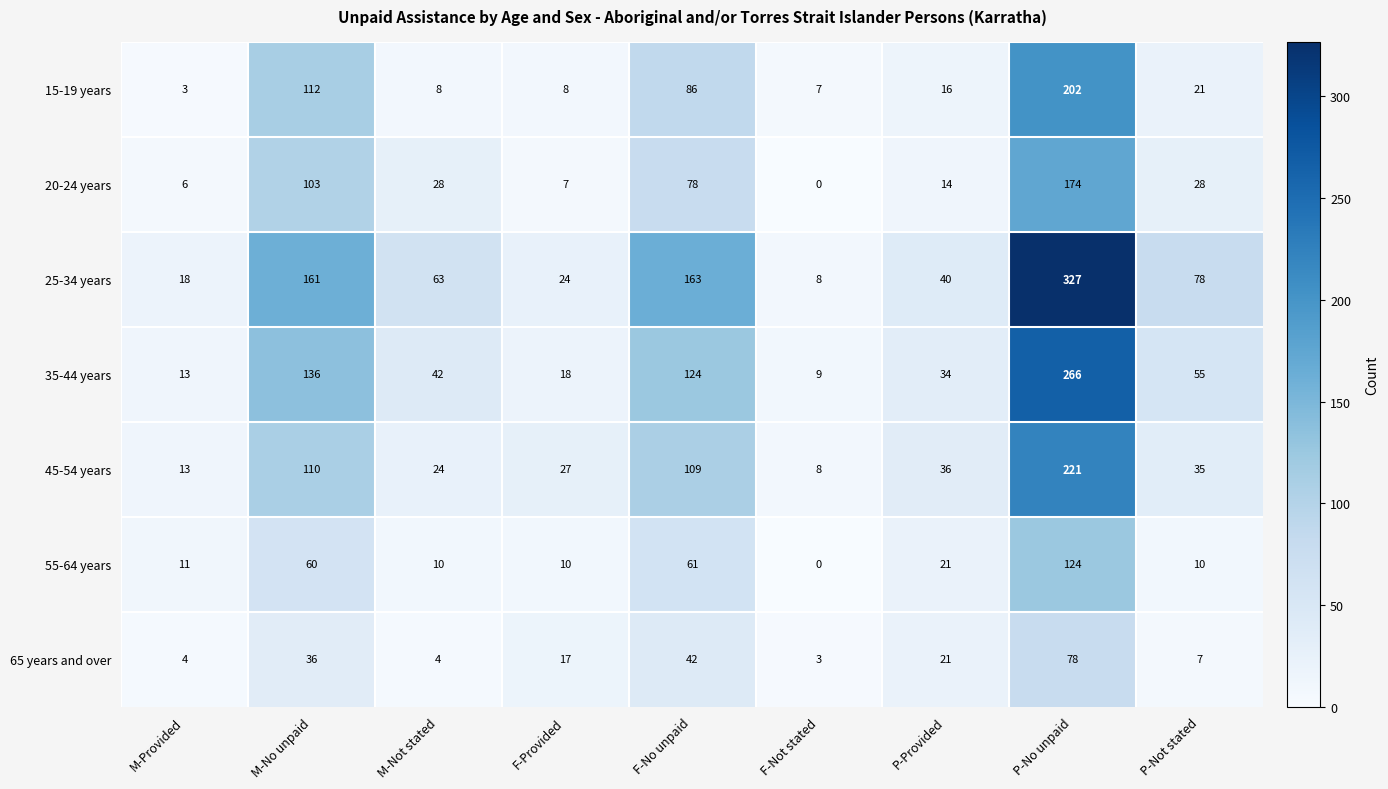

What is the highest value of the 20-24 years series?

174